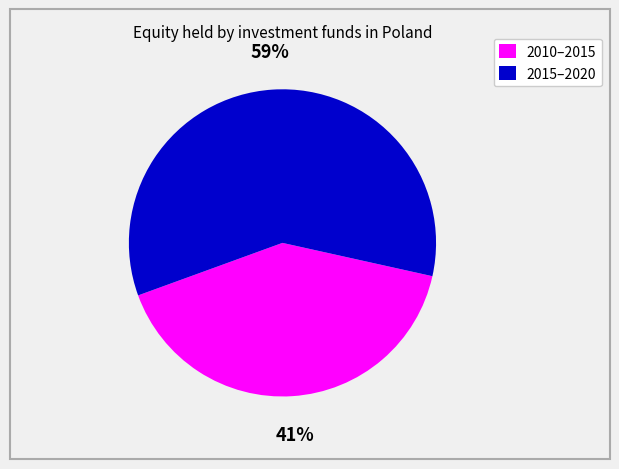

Is the sum of 2015–2020 and 2010–2015 greater than half?

Yes